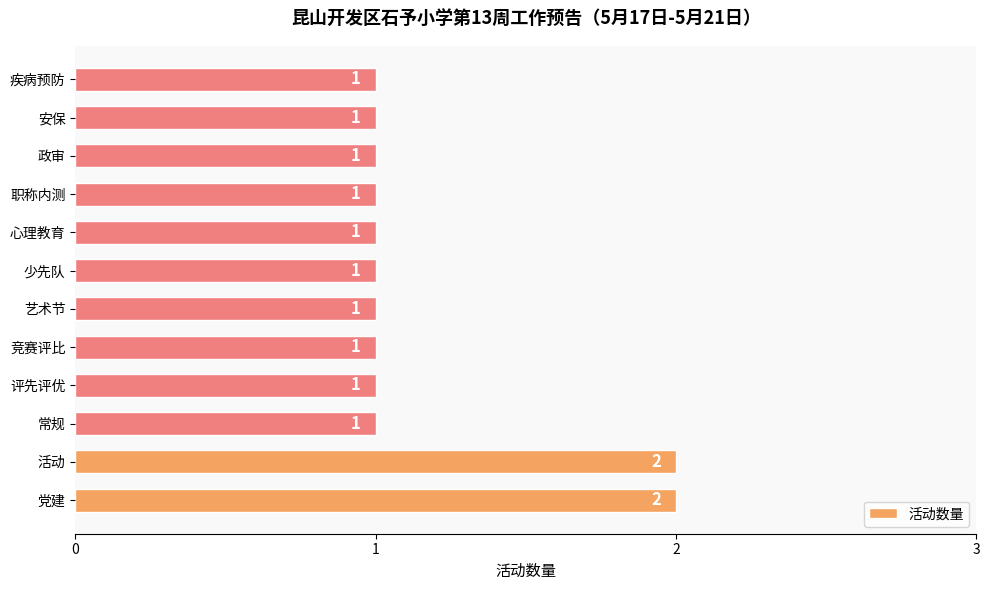

Reading bottom to top, transcribe all the data shown in this chart.

党建=2	活动=2	常规=1	评先评优=1	竞赛评比=1	艺术节=1	少先队=1	心理教育=1	职称内测=1	政审=1	安保=1	疾病预防=1